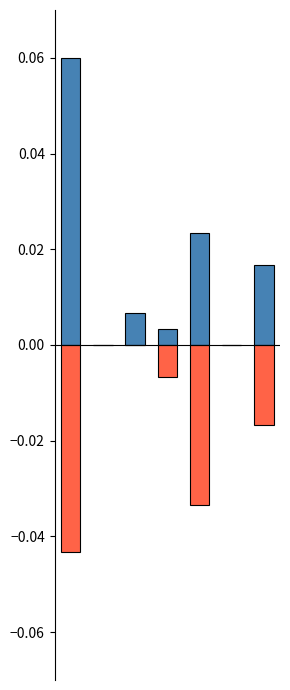

Rank the series by their maximum value, from lowest to highest.

Жиры, Белки